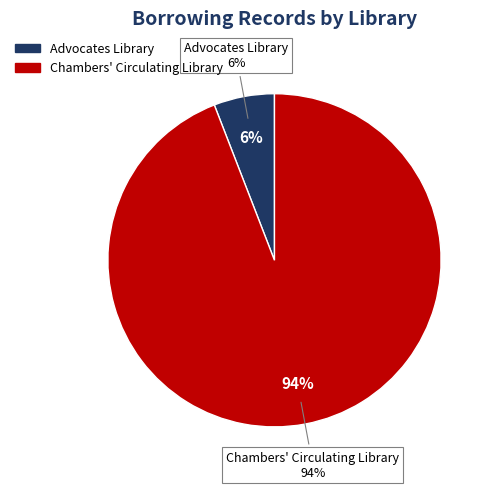

Between Chambers' Circulating Library and Advocates Library, which is larger?

Chambers' Circulating Library